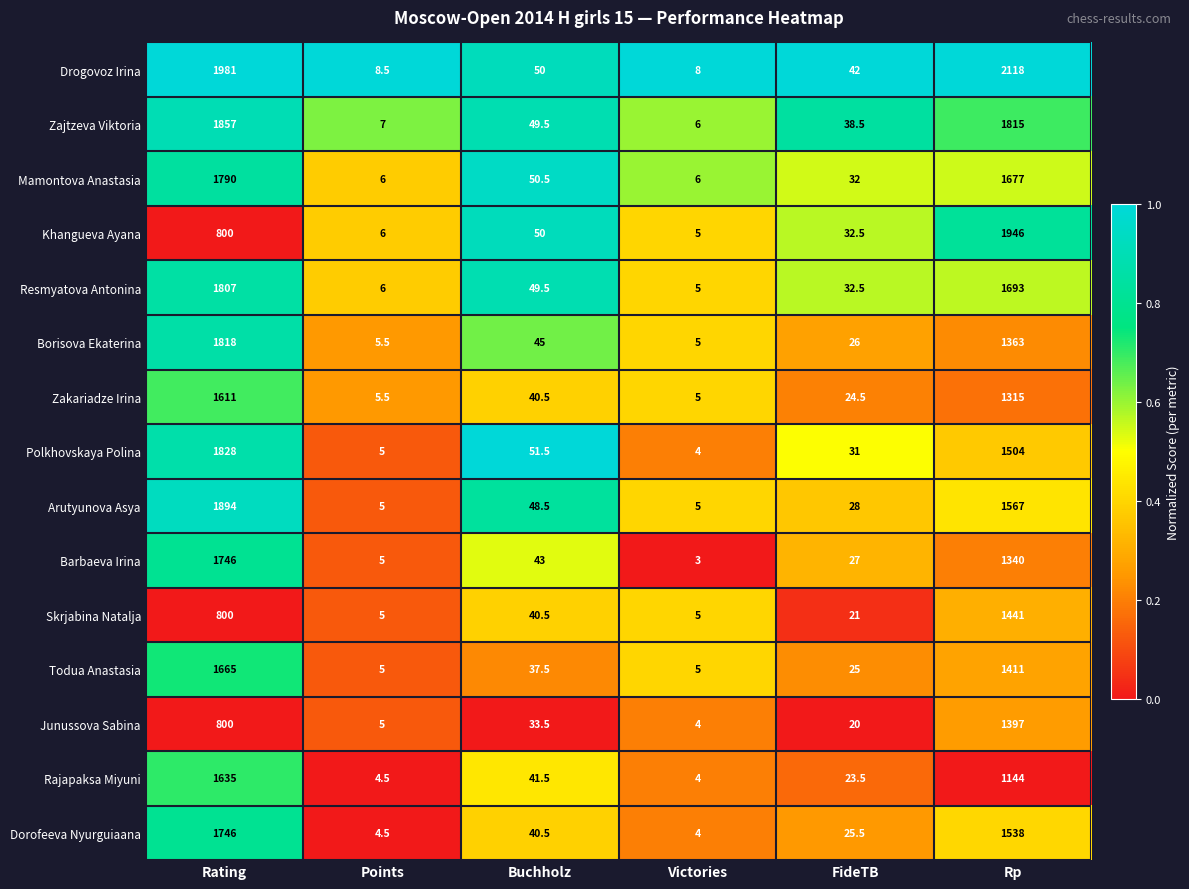

At which label does Junussova Sabina first exceed 33?

Rating